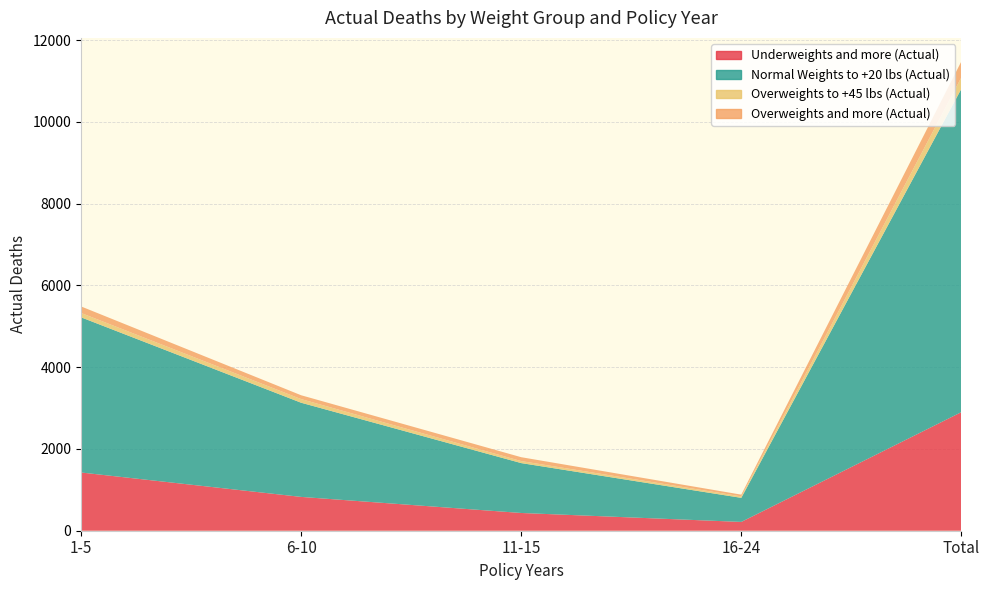

Reading right to left, extract all data points from this chart.

Underweights and more (Actual): Total=2900	16-24=215	11-15=434	6-10=827	1-5=1424
Normal Weights to +20 lbs (Actual): Total=7907	16-24=589	11-15=1220	6-10=2303	1-5=3795
Overweights to +45 lbs (Actual): Total=280	16-24=36	11-15=49	6-10=89	1-5=106
Overweights and more (Actual): Total=391	16-24=42	11-15=95	6-10=94	1-5=160